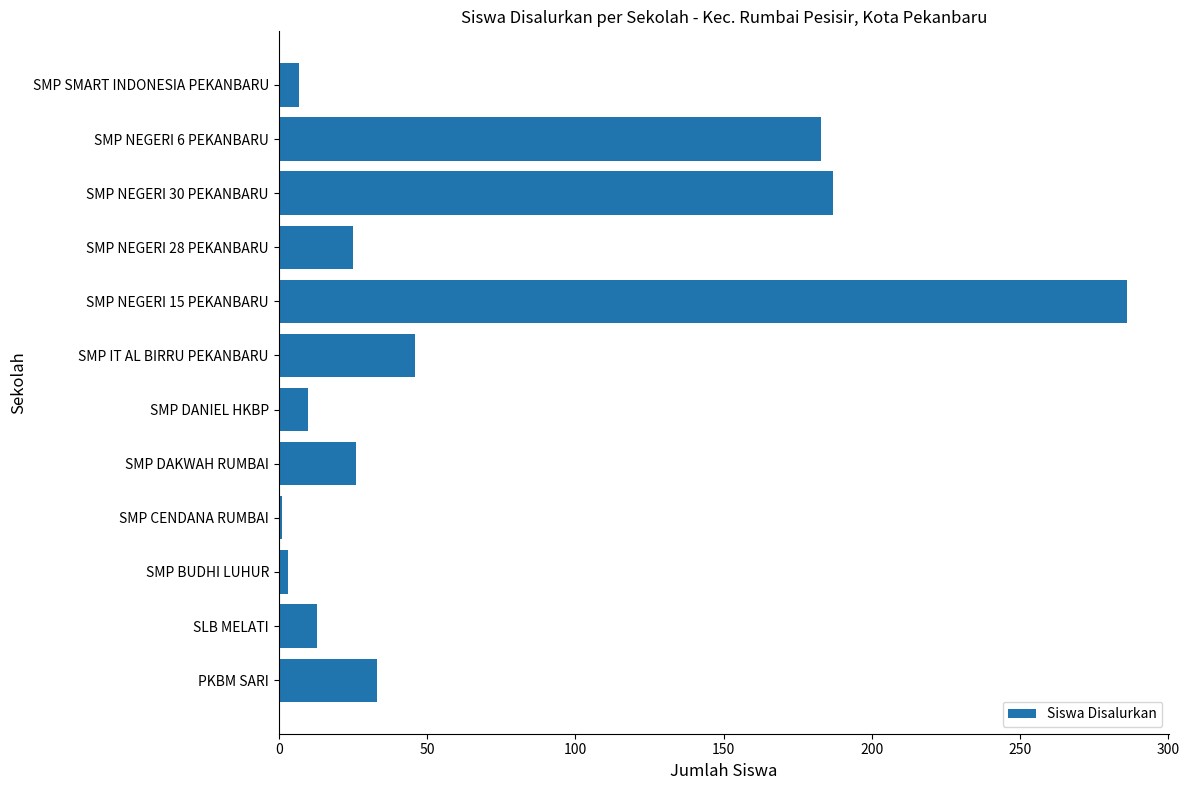

Between SLB MELATI and SMP NEGERI 6 PEKANBARU, which is larger?

SMP NEGERI 6 PEKANBARU